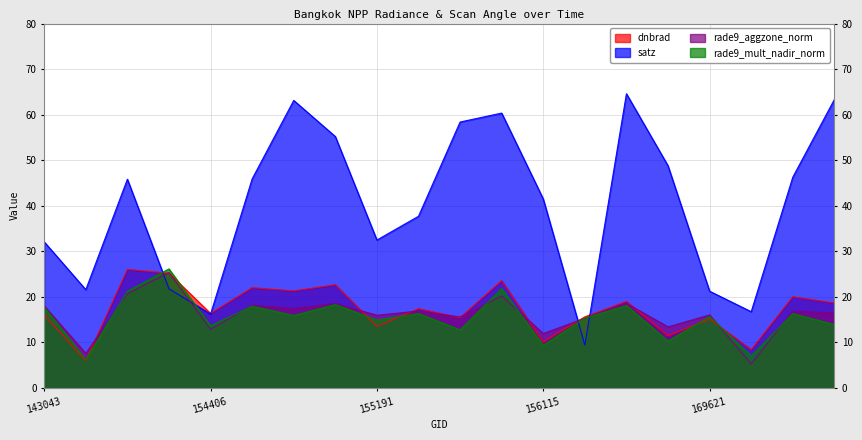

True or false: rade9_aggzone_norm has a value of 20.2 at 155937.

True